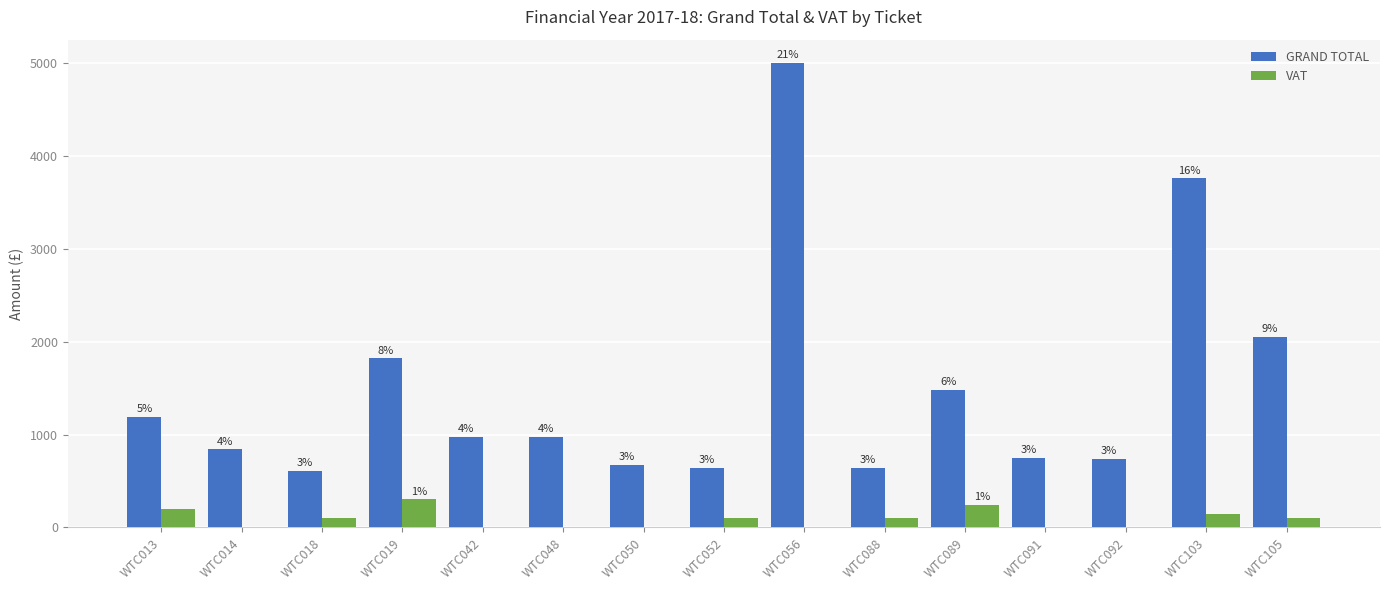

Is it true that VAT equals 119.7 at WTC089?

False